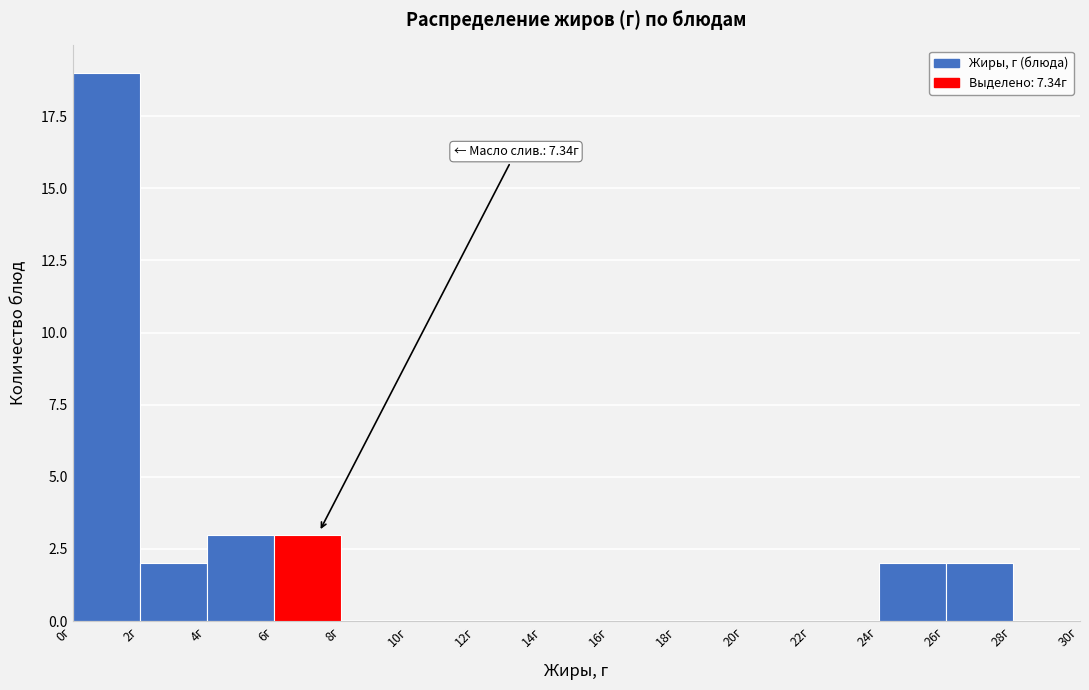

Over which range of the x-axis is the bar tallest?

0 to 2